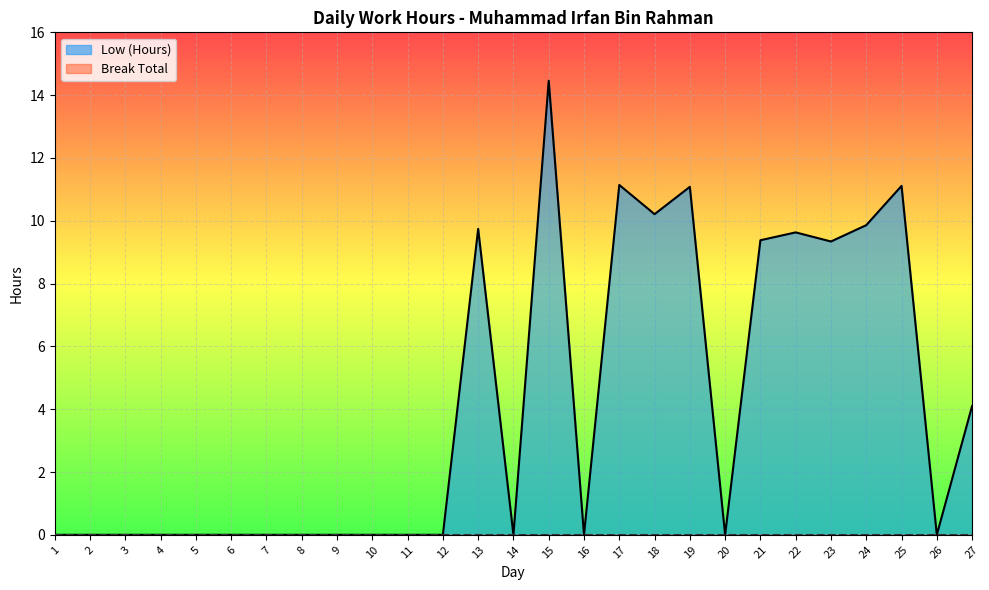

Rank the categories by value from lowest to highest.

1, 2, 3, 4, 5, 6, 7, 8, 9, 10, 11, 12, 14, 16, 20, 26, 27, 23, 21, 22, 13, 24, 18, 19, 25, 17, 15